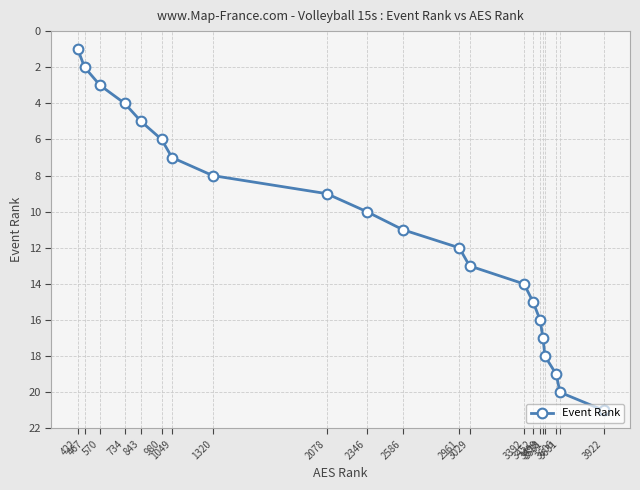

Reading right to left, extract all data points from this chart.

21	20	19	18	17	16	15	14	13	12	11	10	9	8	7	6	5	4	3	2	1